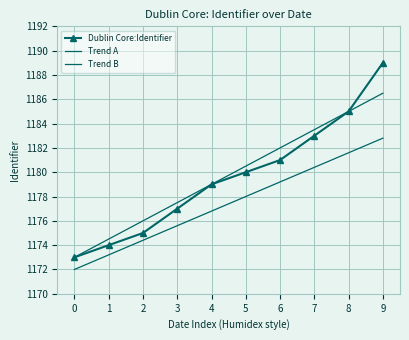

Where does the Trend A series first go above 1180?

5